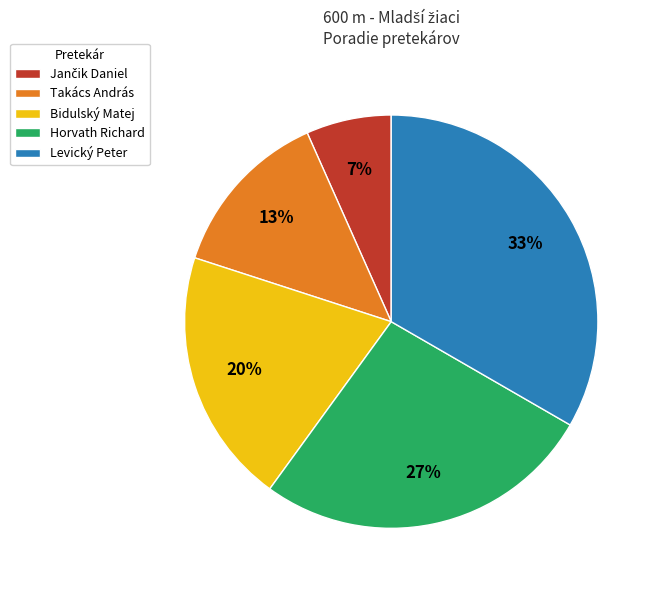

How many slices are in this pie chart?

5